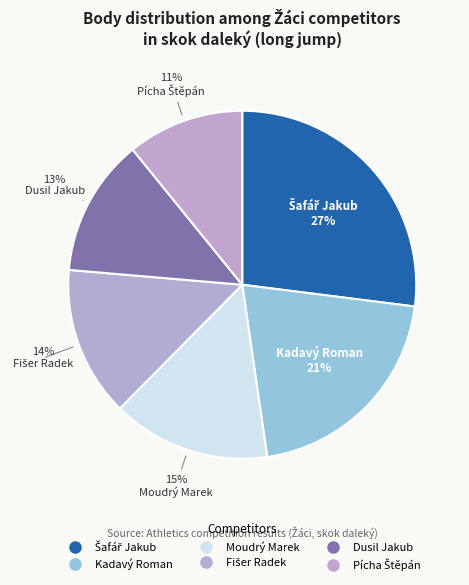

What percentage do Šafář Jakub and Kadavý Roman together represent?

47.7%